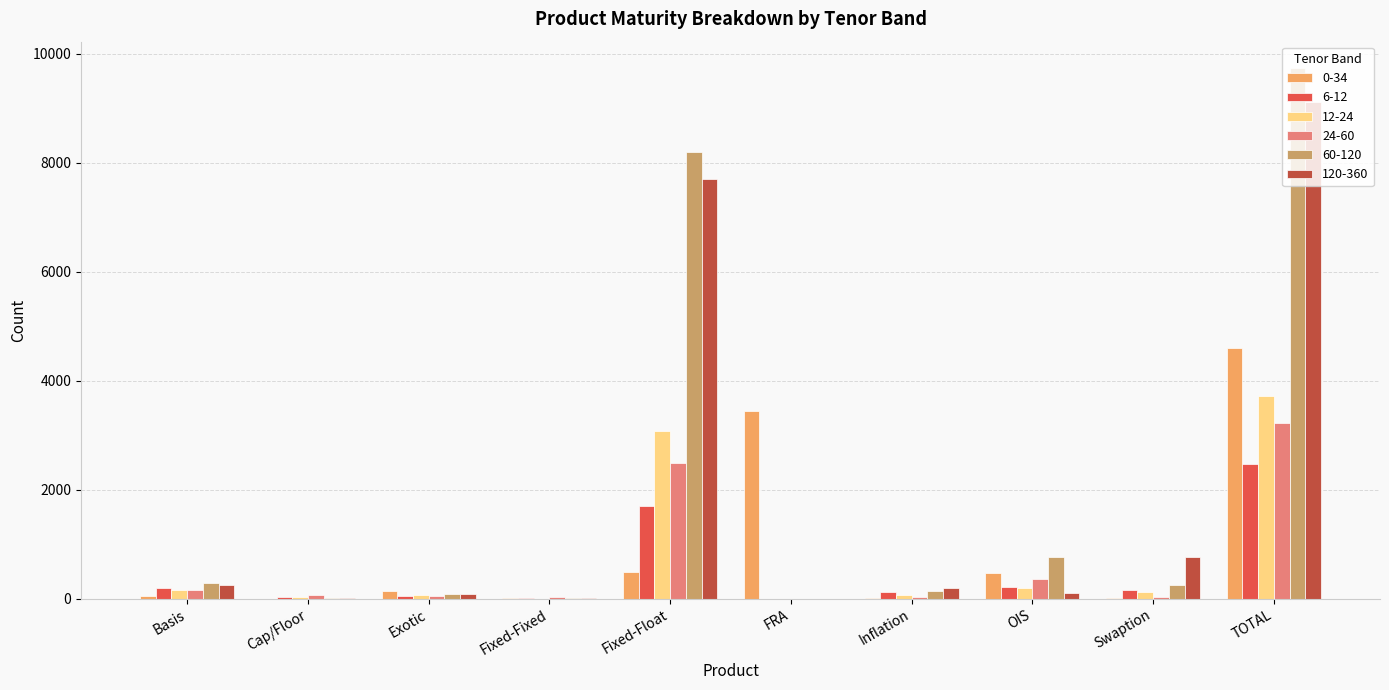

True or false: 6-12 has a value of 0 at FRA.

True